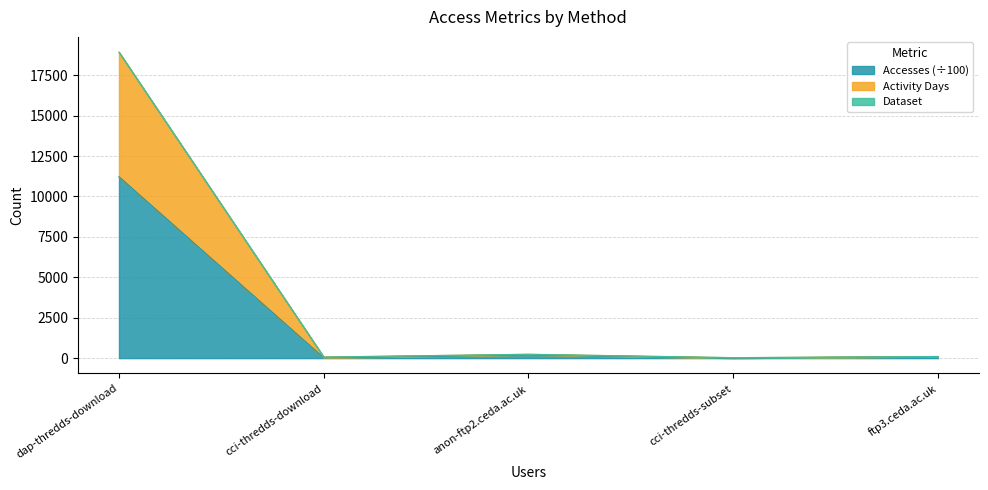

What is the label of the 5th point from the right?

dap-thredds-download